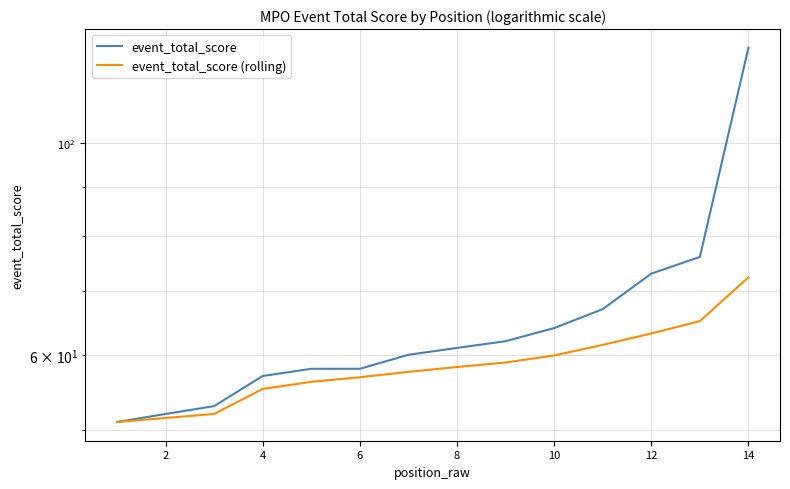

How many lines are shown in the chart?

2